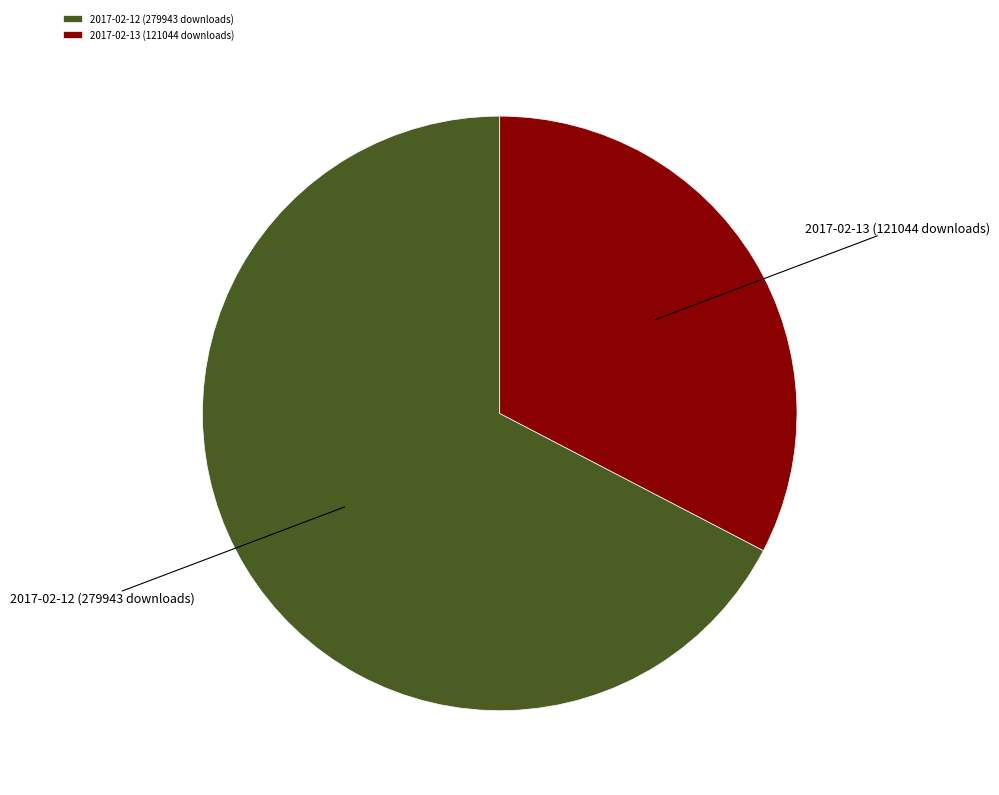

Is there any slice that represents more than half of the pie?

Yes